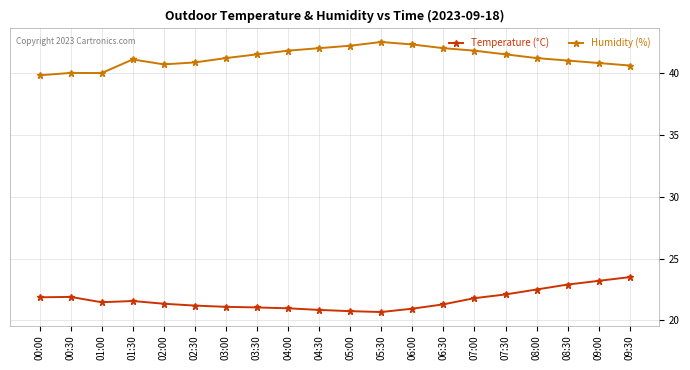

What position from the right is 01:30?

17